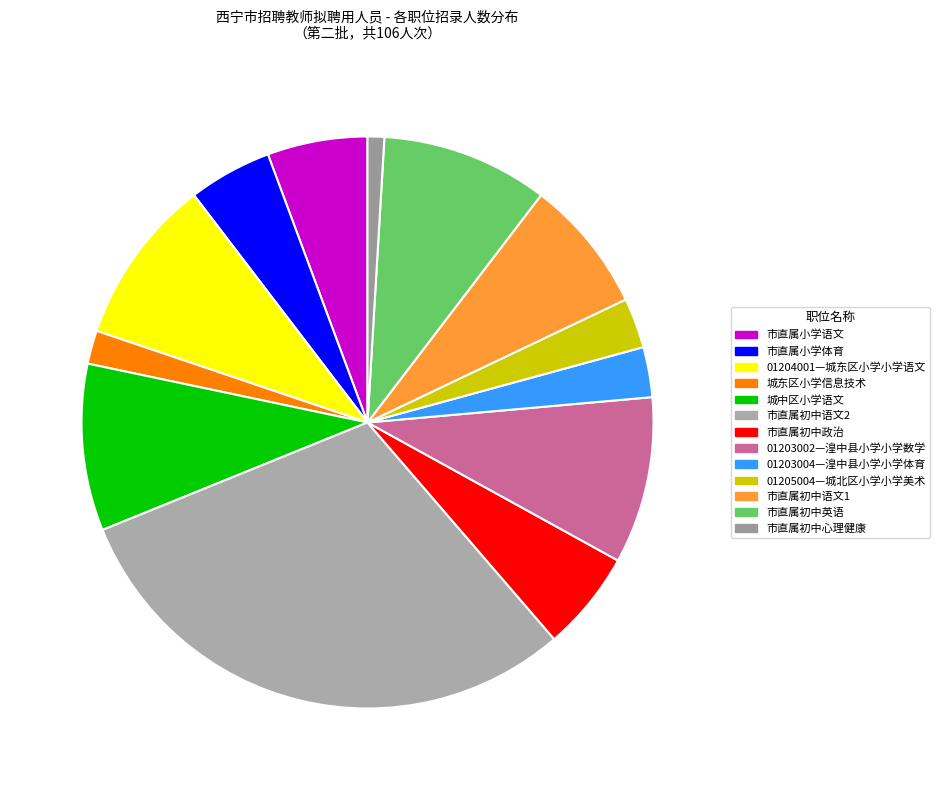

How many segments does this pie chart have?

13